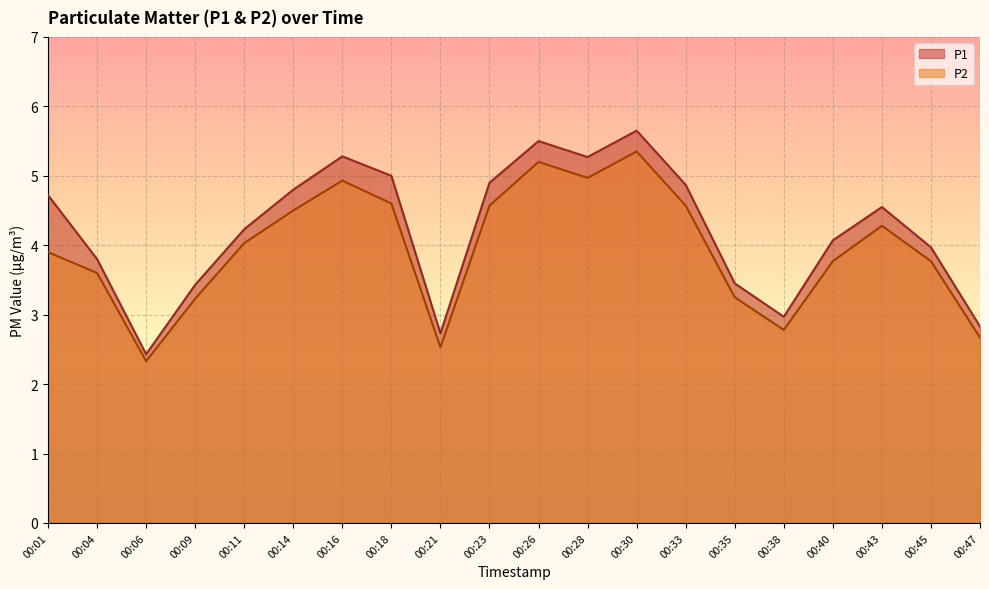

What is the difference between the highest and lowest values at 00:09?

0.2